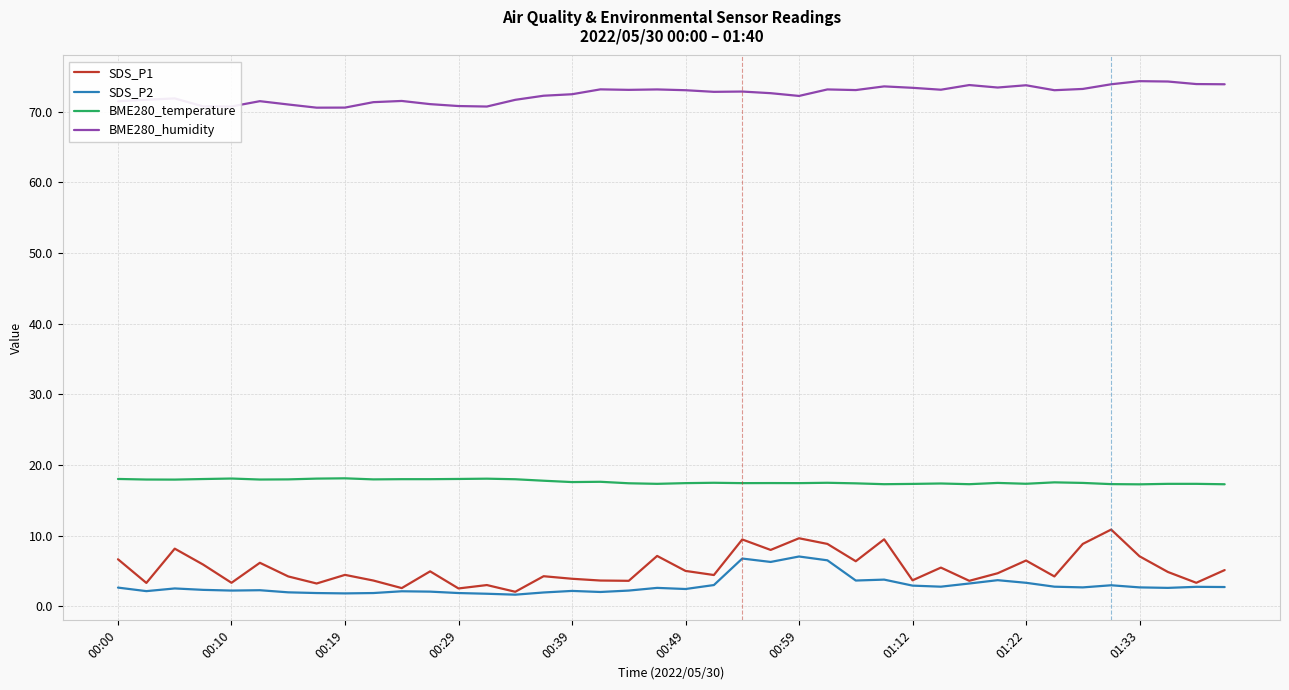

Rank the series by their maximum value, from lowest to highest.

SDS_P2, SDS_P1, BME280_temperature, BME280_humidity